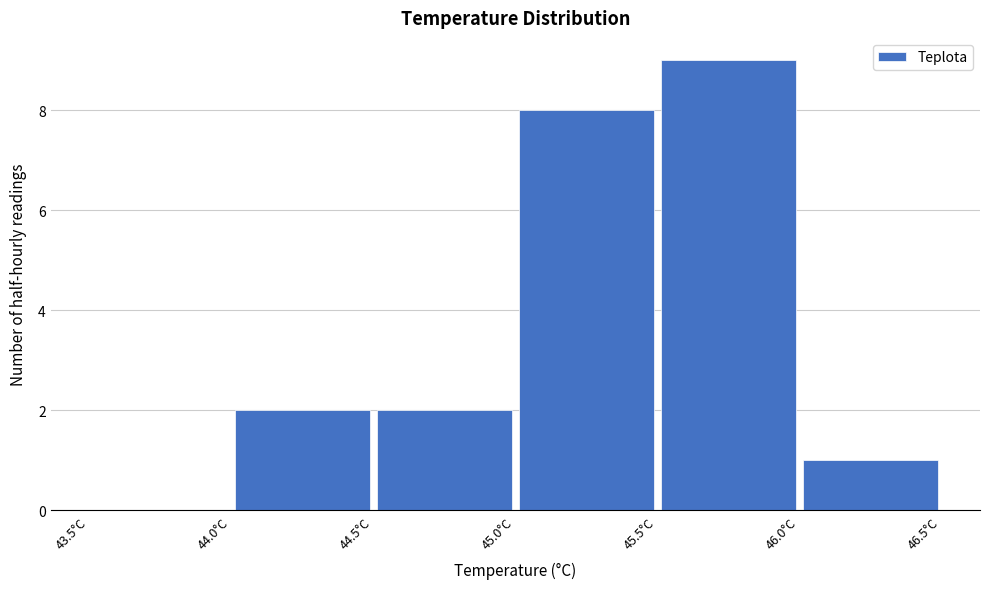

What is the height of the bar covering 44.0 to 44.5 on the x-axis? The values are not printed on the chart, so give them approximately, as read against the axis.

2